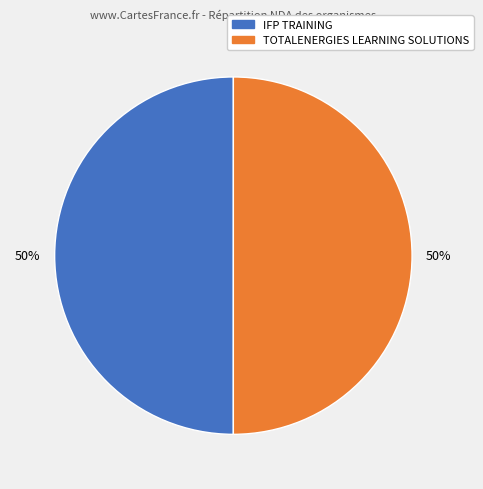

What percentage is the TOTALENERGIES LEARNING SOLUTIONS slice, to the nearest percent?

50%